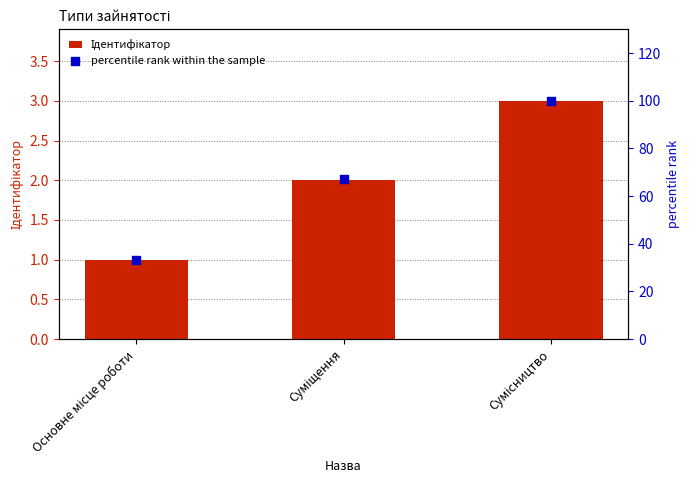

At which category is the sum across all series the highest?

Сумісництво